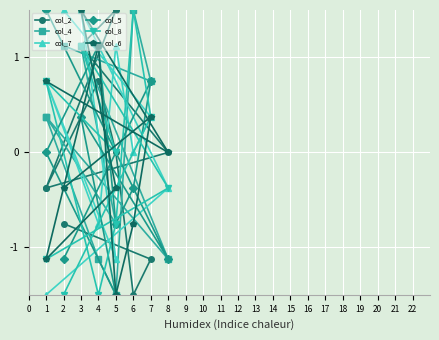

True or false: col_7 has a value of -0.8 at 5.

True